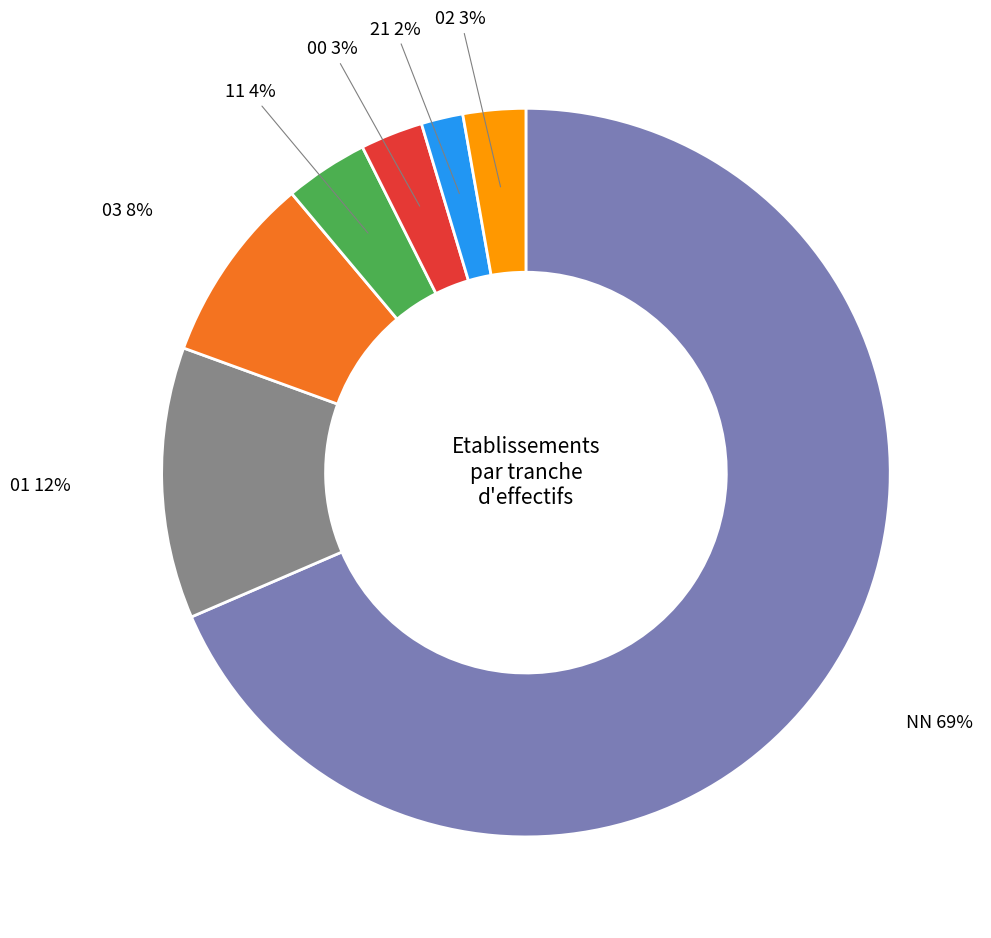

To the nearest percent, what is the average slice percentage?

14%